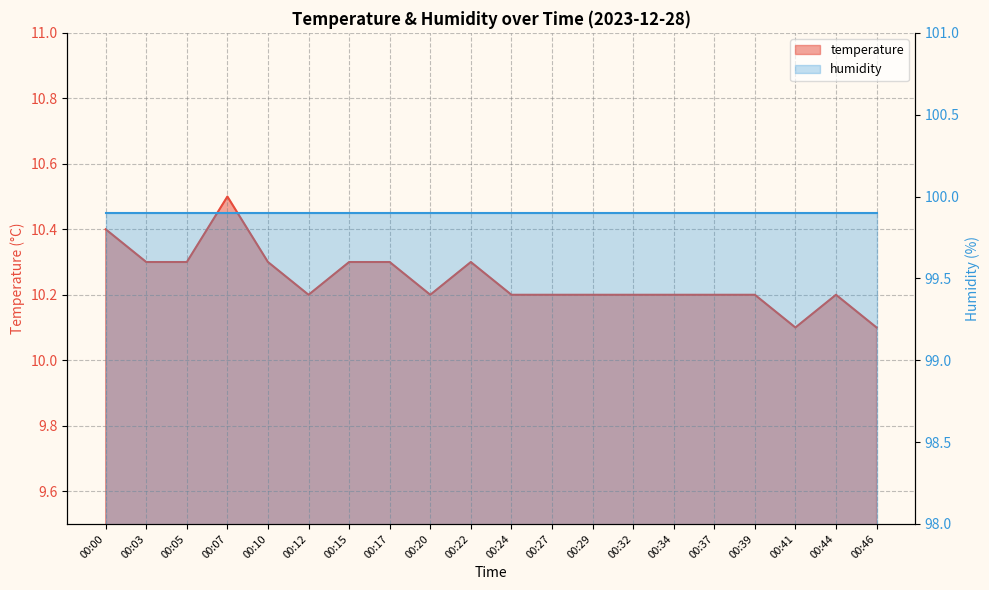

What is the sum of the values at 00:32 and 00:41?

20.3